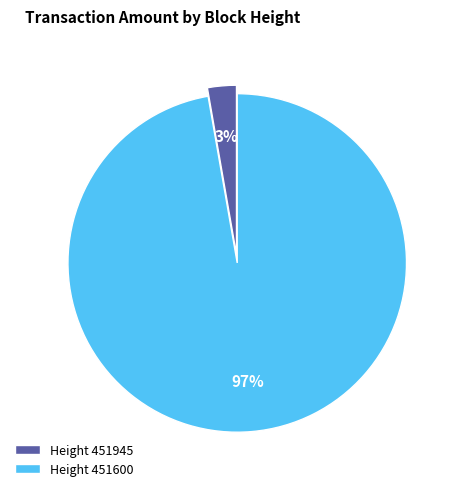

What percentage is the Height 451945 slice, to the nearest percent?

3%